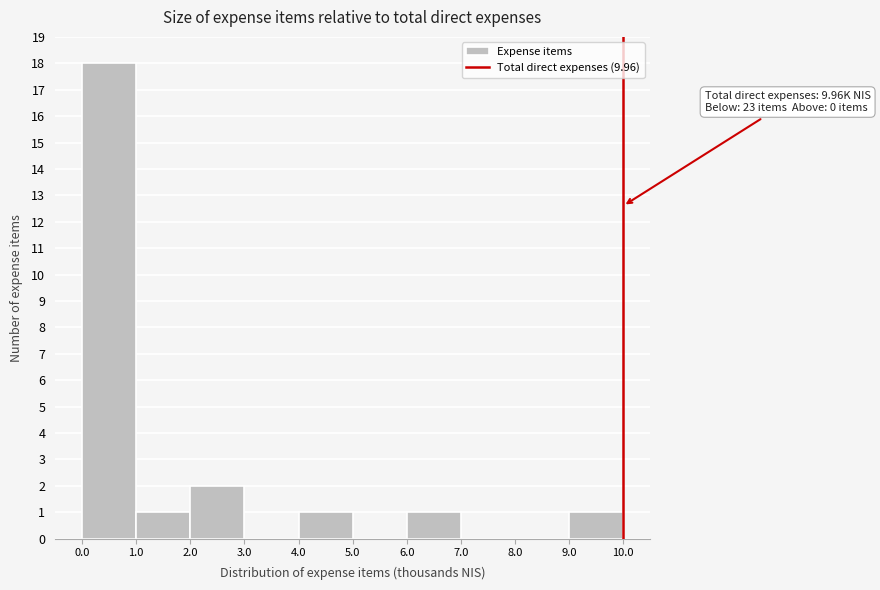

Over which range of the x-axis is the bar tallest?

0.0 to 1.0